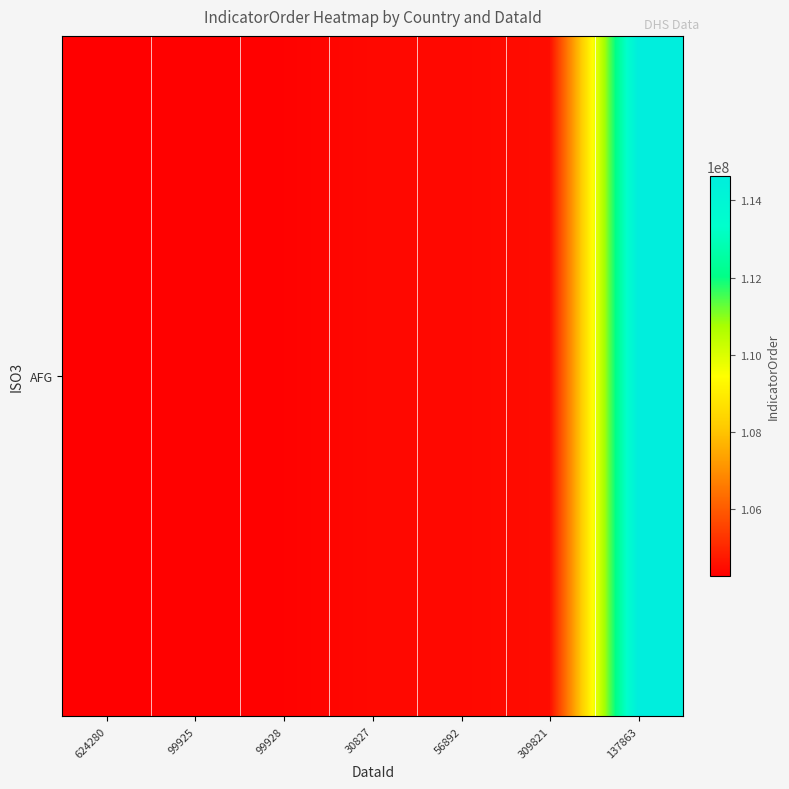

What is the ratio of the value at 309821 to the value at 56892?

1.0